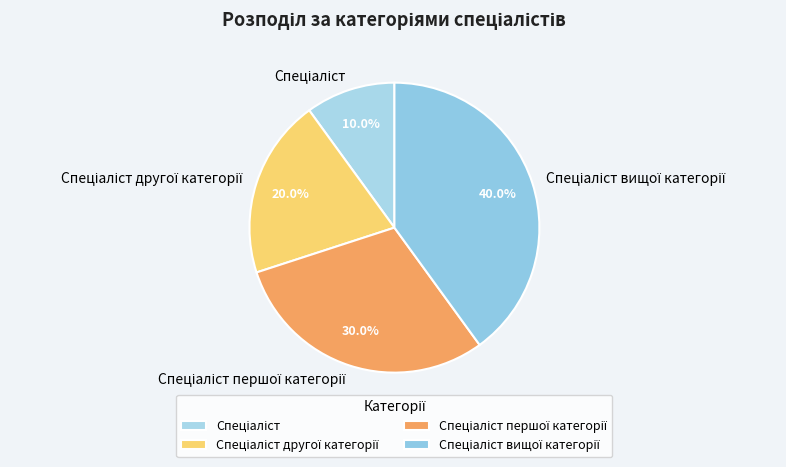

Is there any slice that represents more than half of the pie?

No